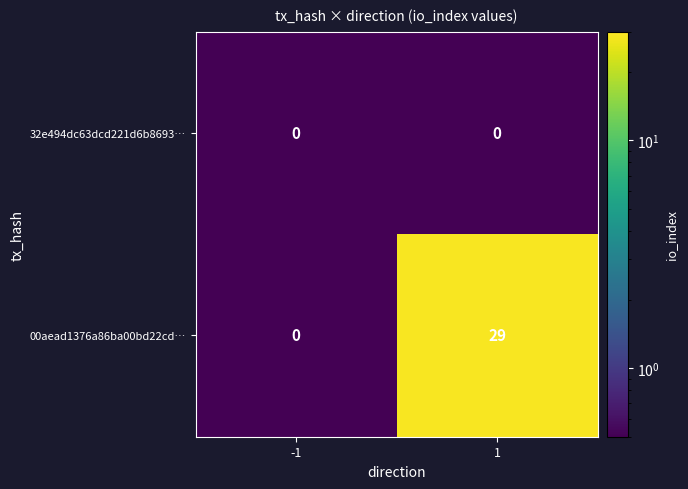

Is it true that 00aead1376a86ba00bd22cd… equals 0 at -1?

True